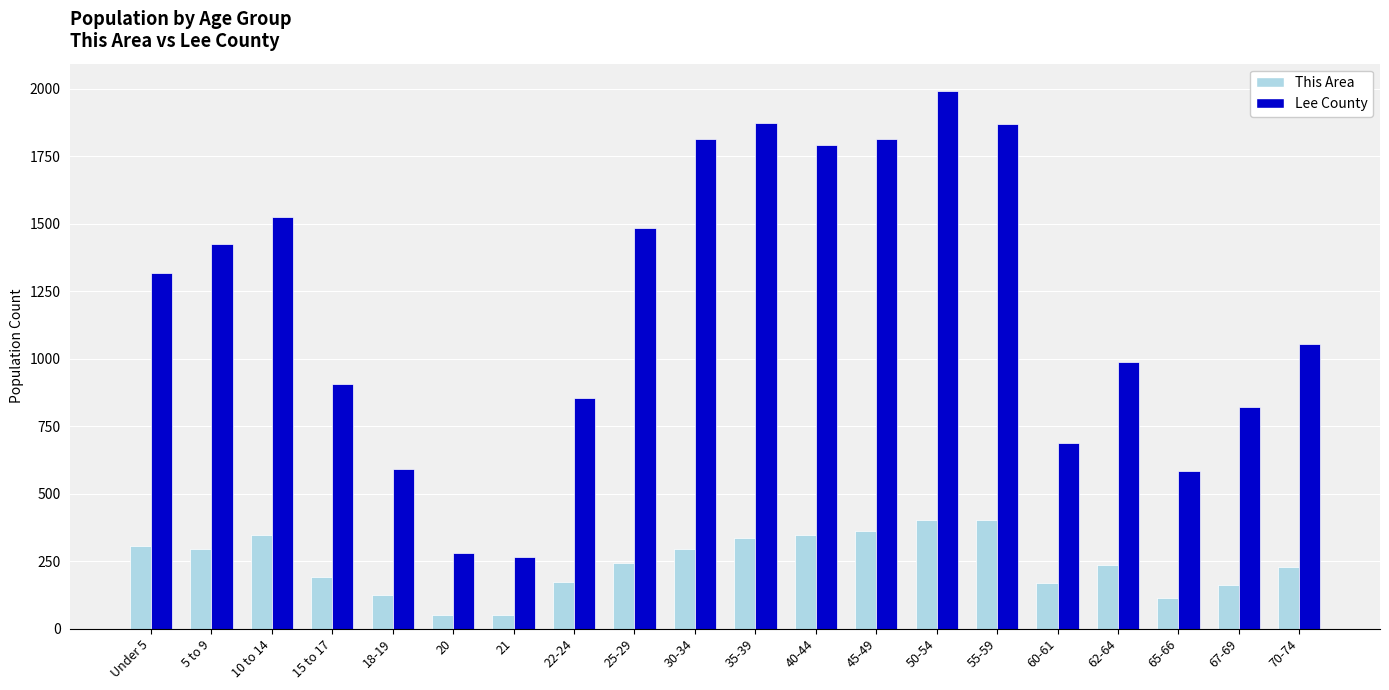

How many bars are there in each group?

2